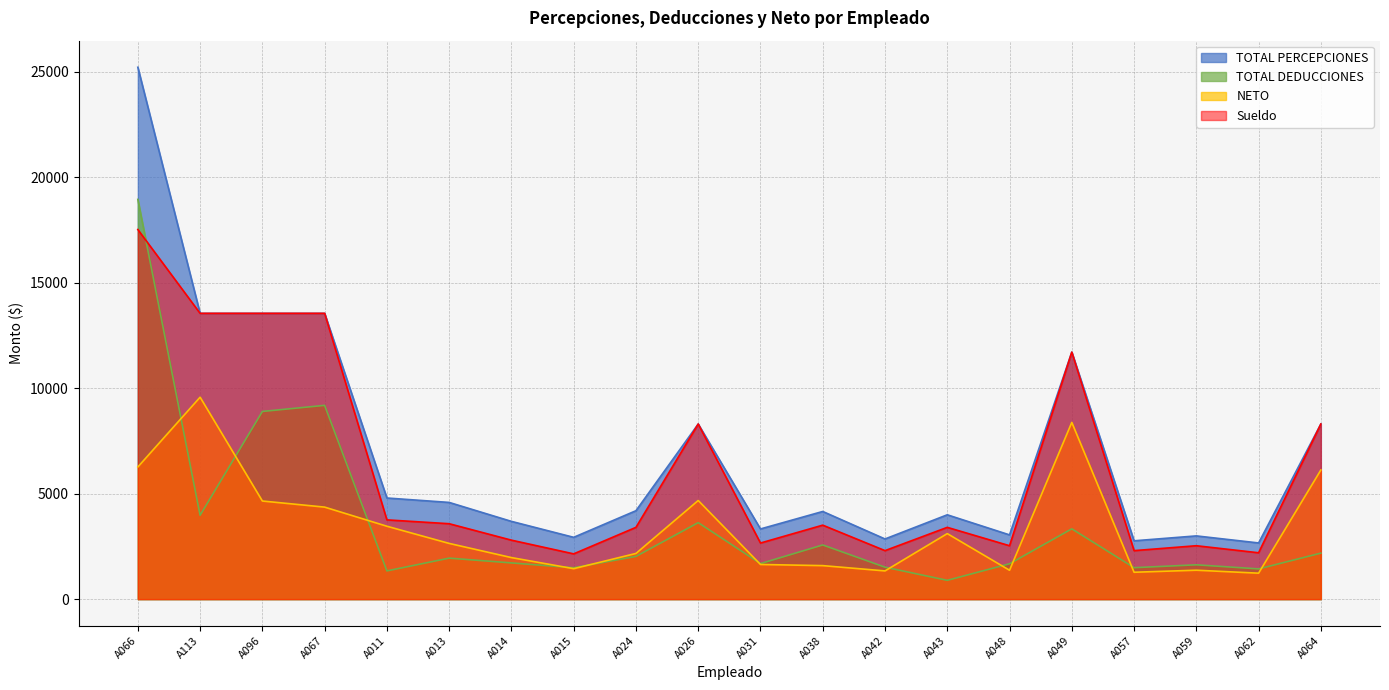

What is the total value across all series at A048?

8616.4